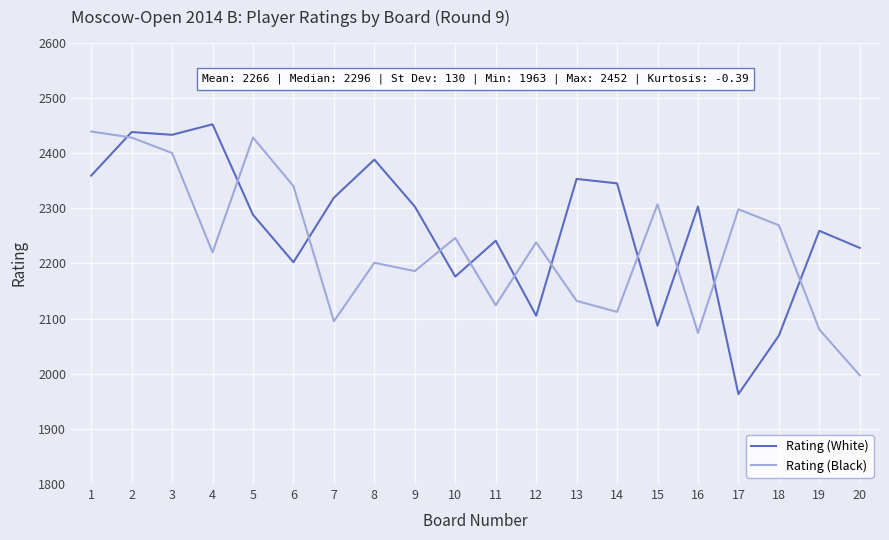

Reading left to right, extract all data points from this chart.

Rating (White): 2359	2438	2433	2452	2288	2202	2319	2388	2303	2176	2241	2105	2353	2345	2087	2303	1963	2069	2259	2228
Rating (Black): 2439	2428	2400	2220	2428	2340	2095	2201	2186	2246	2124	2238	2132	2112	2307	2074	2298	2269	2080	1997